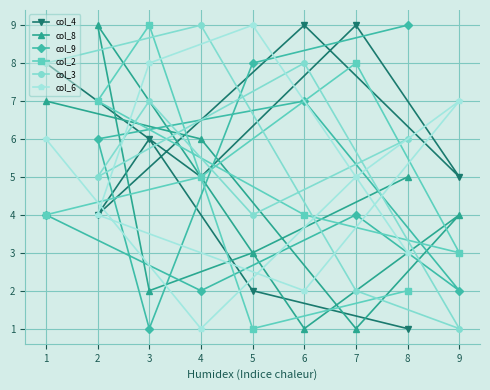

Is it true that col_6 equals 1 at 6?

False